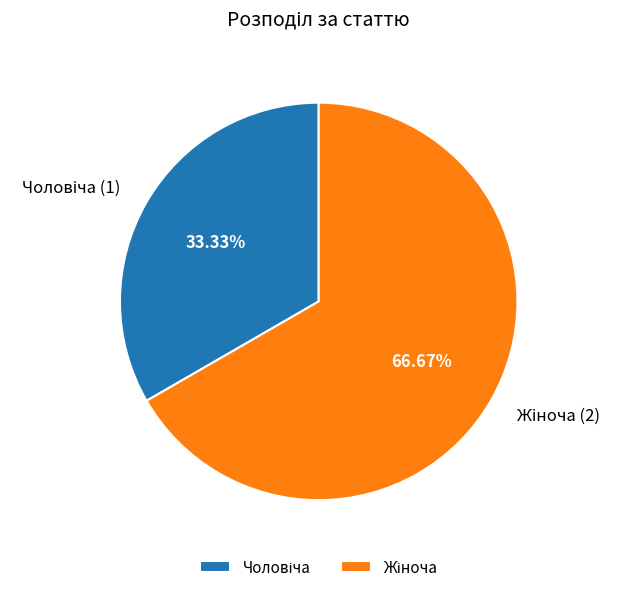

Is there any slice that represents more than half of the pie?

Yes